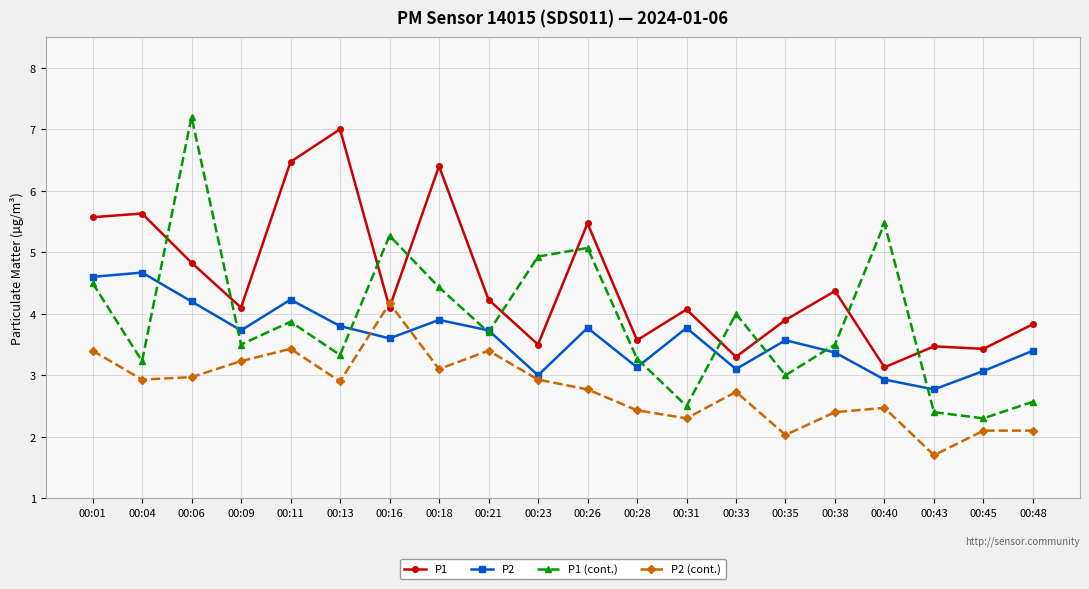

The P2 series shows 2.2 at 00:38. True or false?

False